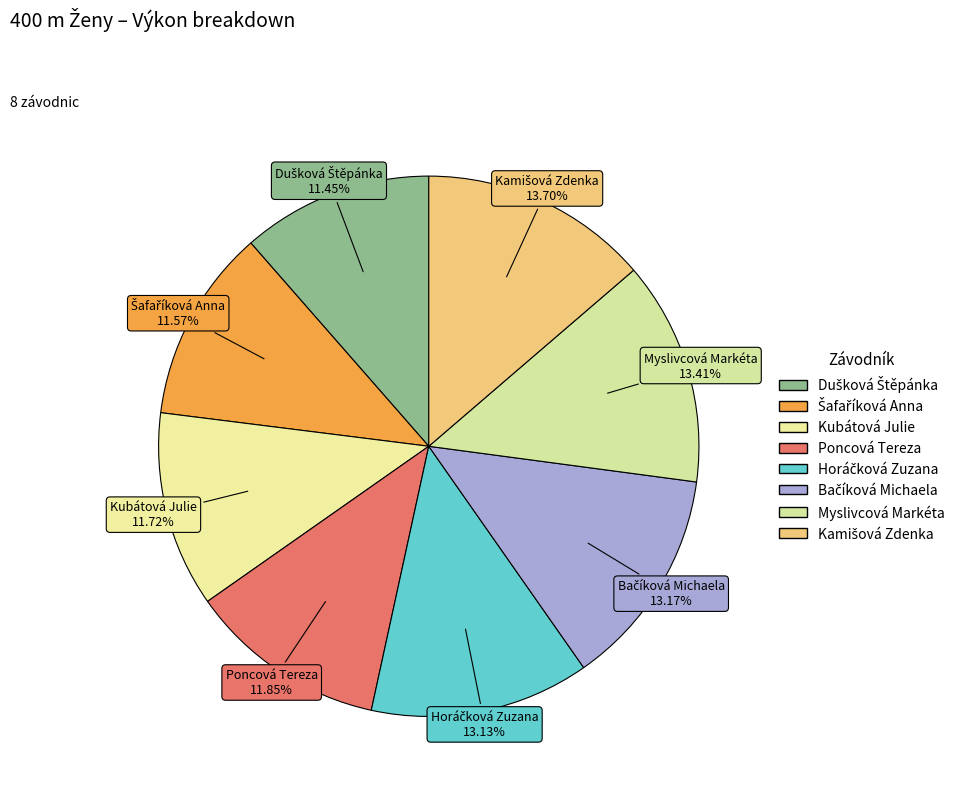

Count the number of slices in the pie.

8